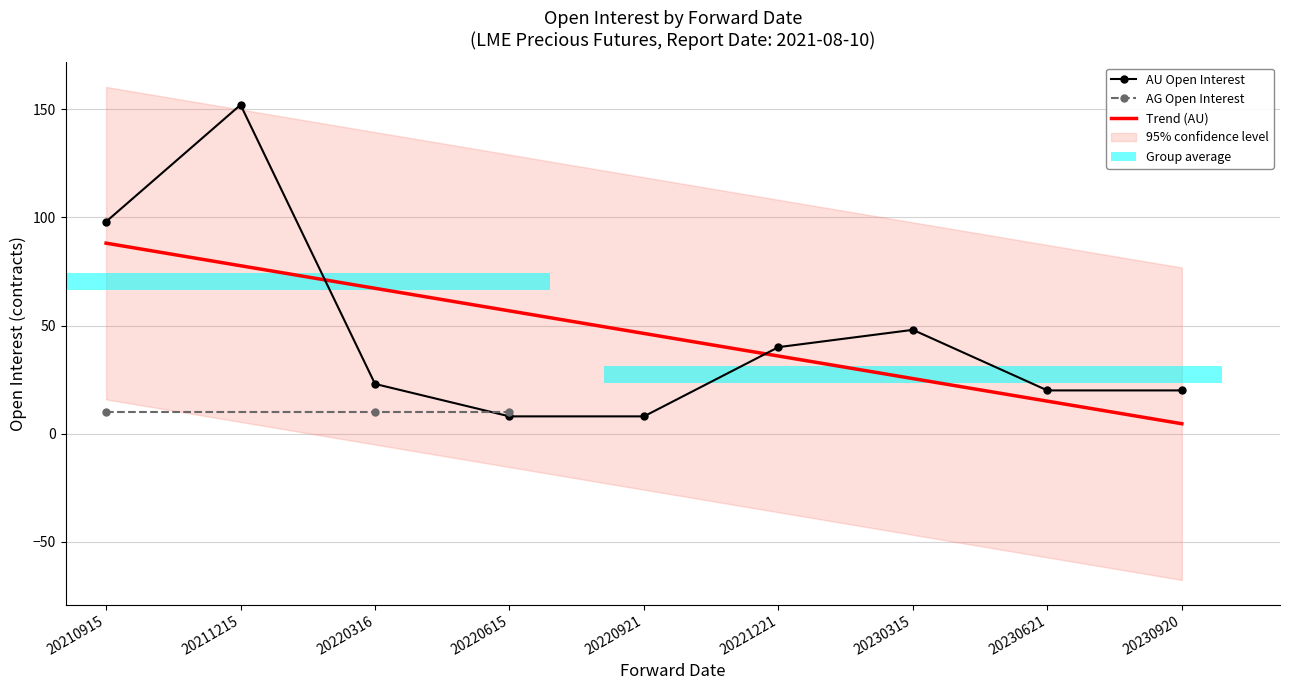

Which category has the lowest value across all series?

20220615